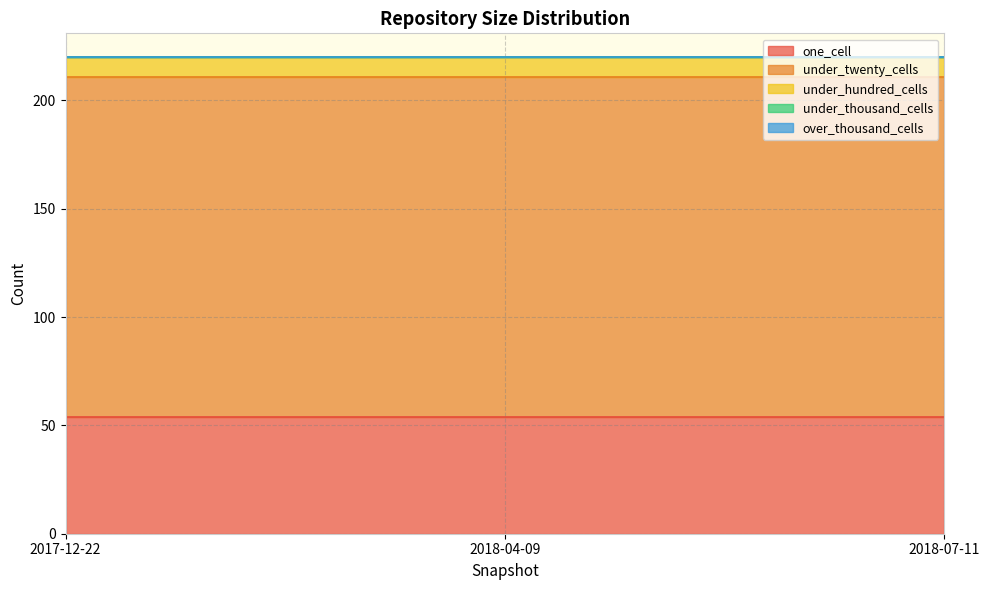

Reading left to right, list all the values displayed in this chart.

one_cell: 2017-12-22=54	2018-04-09=54	2018-07-11=54
under_twenty_cells: 2017-12-22=157	2018-04-09=157	2018-07-11=157
under_hundred_cells: 2017-12-22=9	2018-04-09=9	2018-07-11=9
under_thousand_cells: 2017-12-22=0	2018-04-09=0	2018-07-11=0
over_thousand_cells: 2017-12-22=0	2018-04-09=0	2018-07-11=0